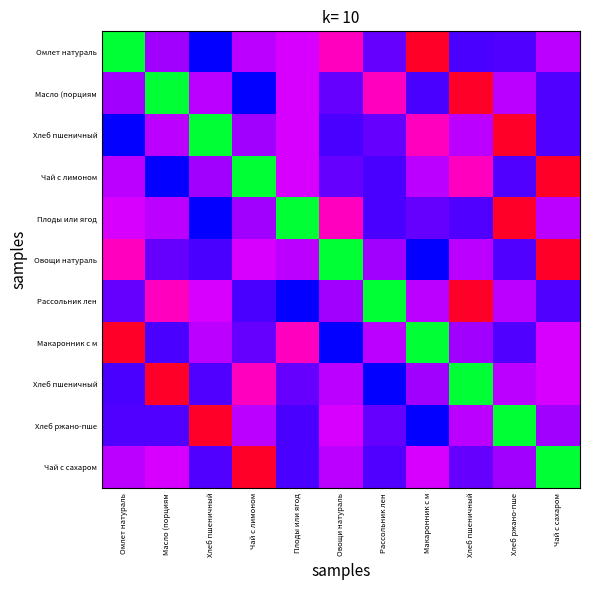

Which label corresponds to the smallest value in the chart?

Овощи натураль